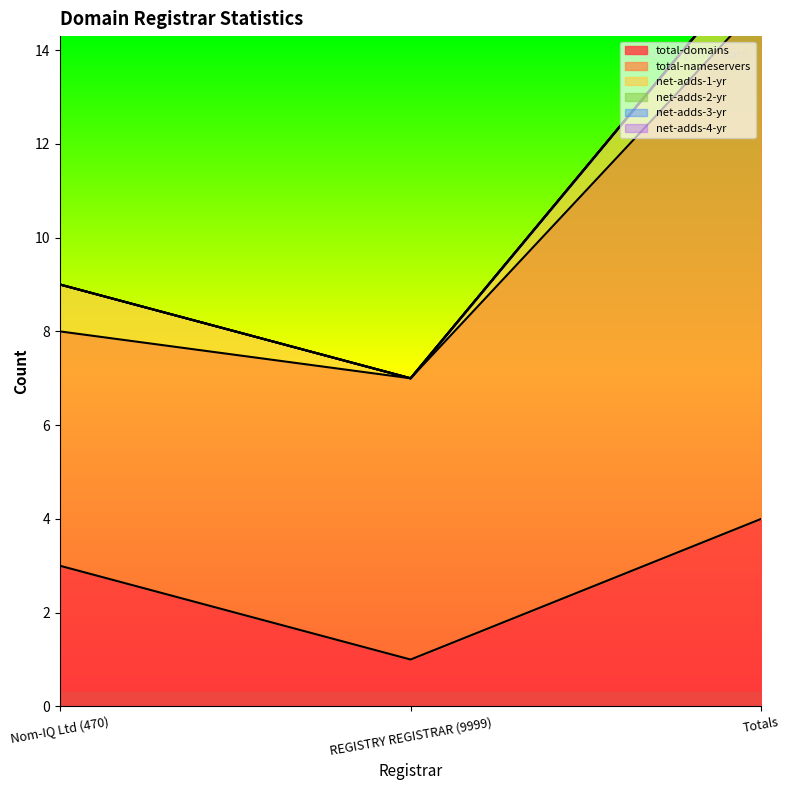

Which series has the largest total across all categories?

total-nameservers